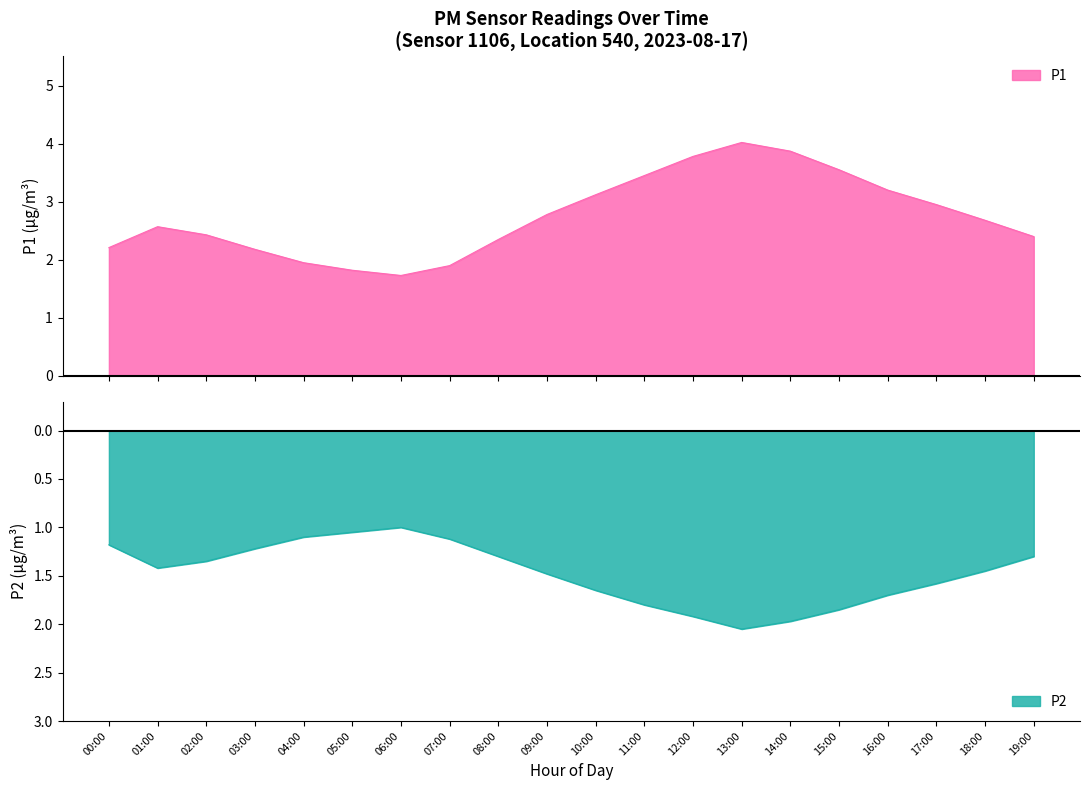

At which category is the sum across all series the highest?

13:00